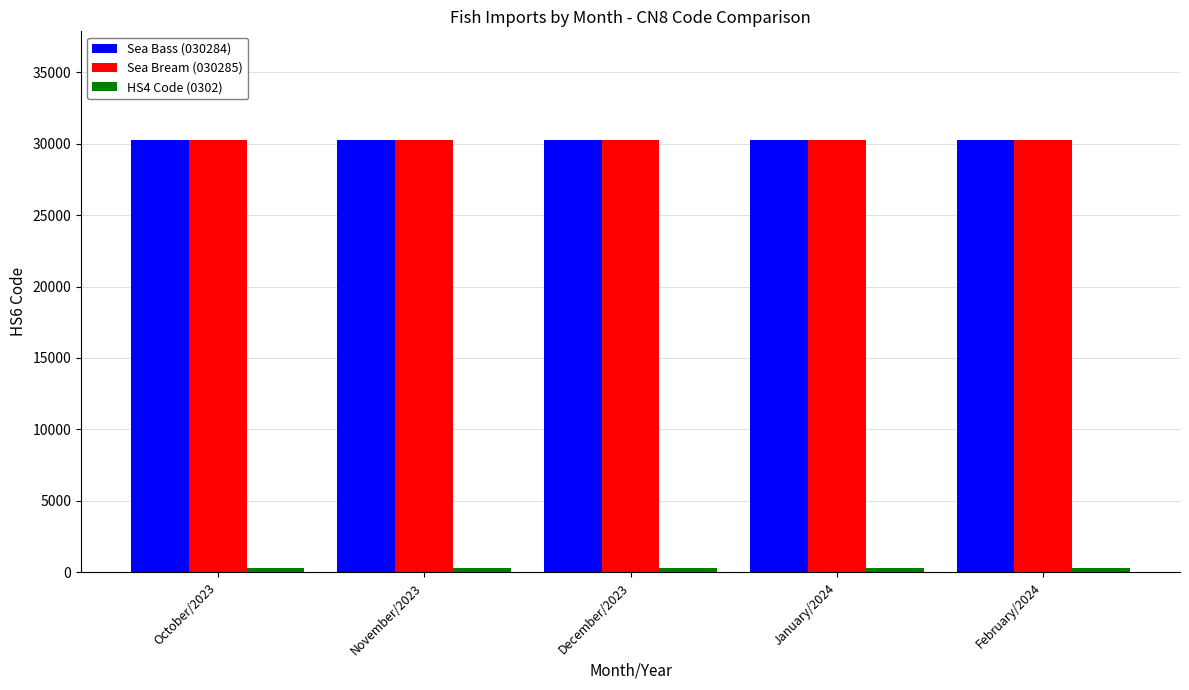

Does the chart contain any negative values?

No